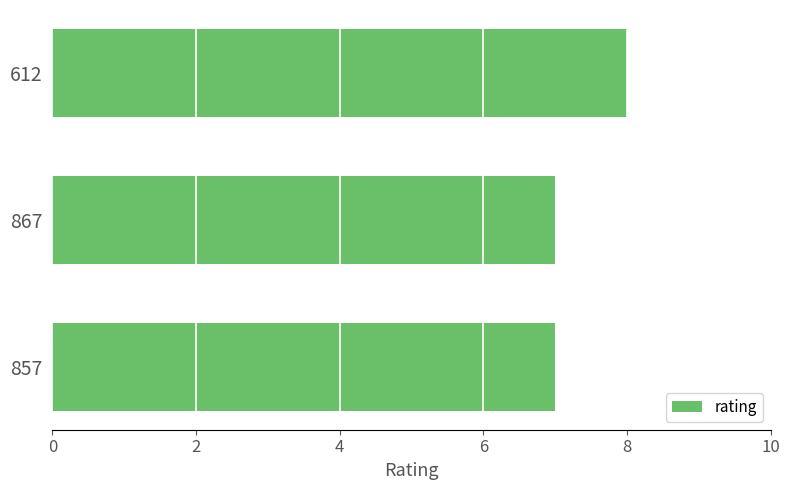

Reading top to bottom, list all the values displayed in this chart.

612=8	867=7	857=7